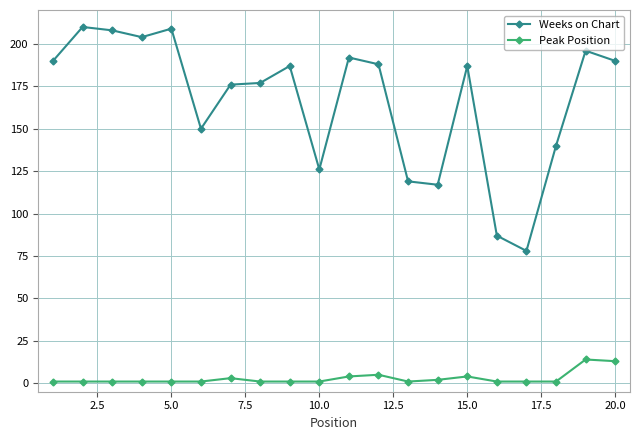

What is the value of the Peak Position point at the 8th from the left?

1